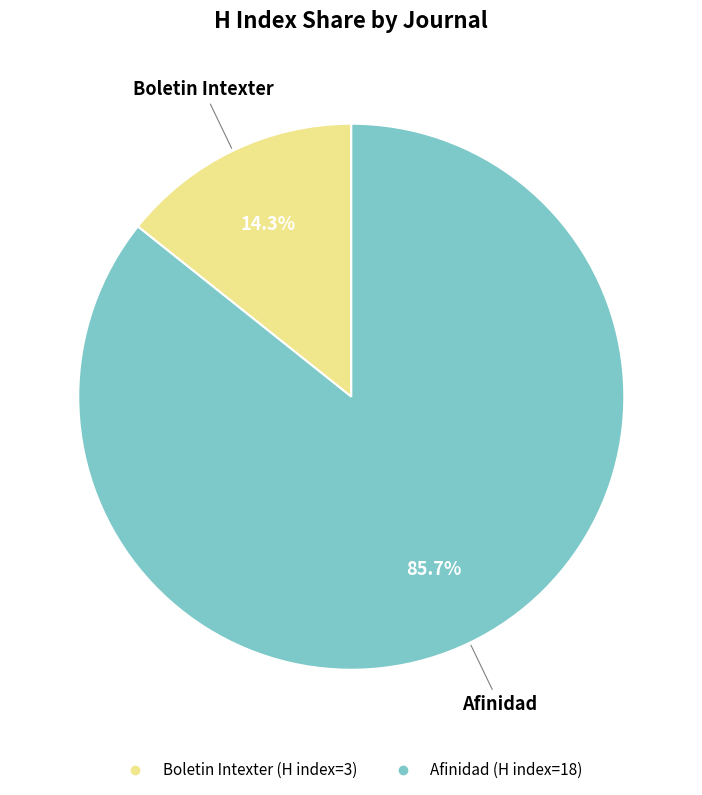

What percentage is NOT represented by Boletin Intexter?

85.7%